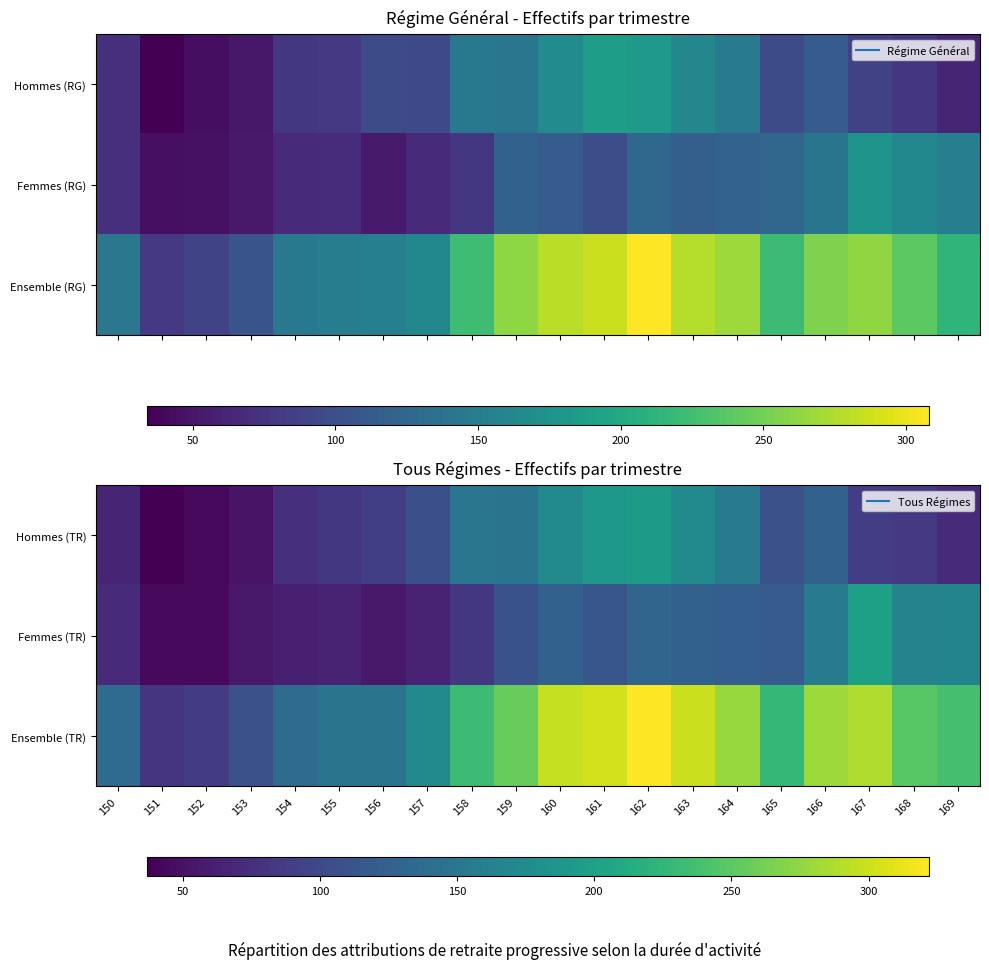

What is the minimum value shown in the chart?

37